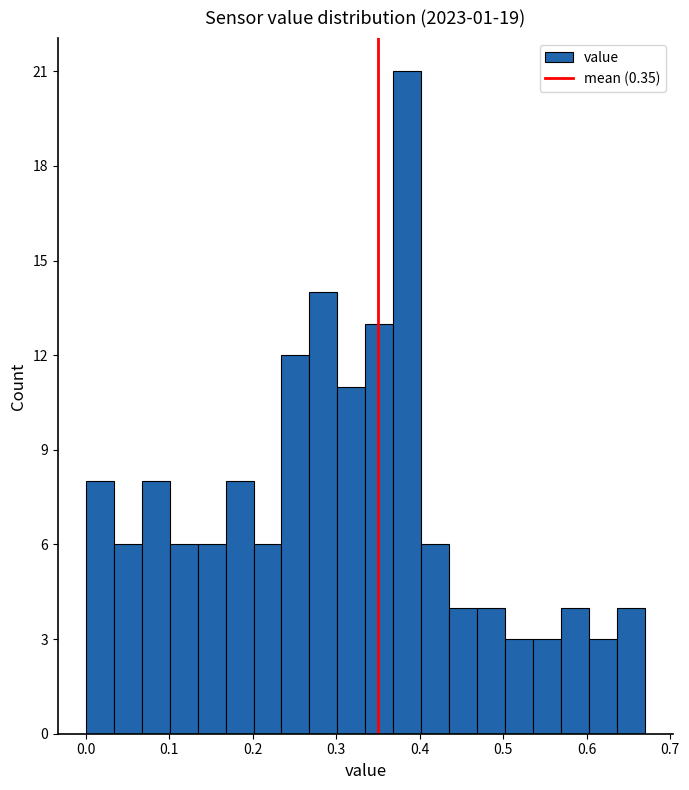

Read against the x-axis, roughly where is the centre of the tallest bar?

0.39